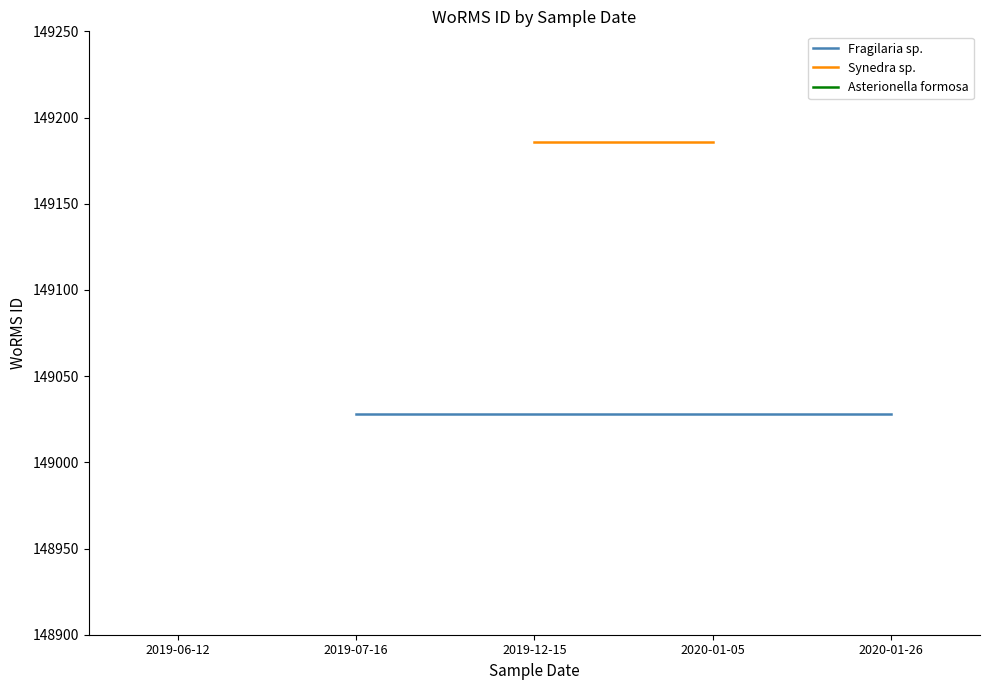

Reading left to right, list all the values displayed in this chart.

Fragilaria sp.: 149028	149028	149028
Synedra sp.: 149186	149186	149186
Asterionella formosa: 148954	148954	148954